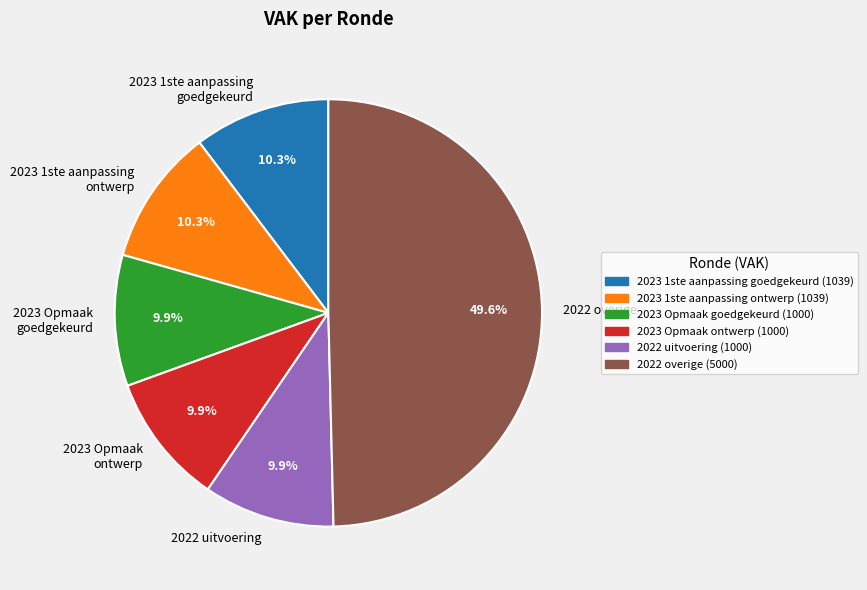

Which category has the biggest portion of the pie?

2022 overige